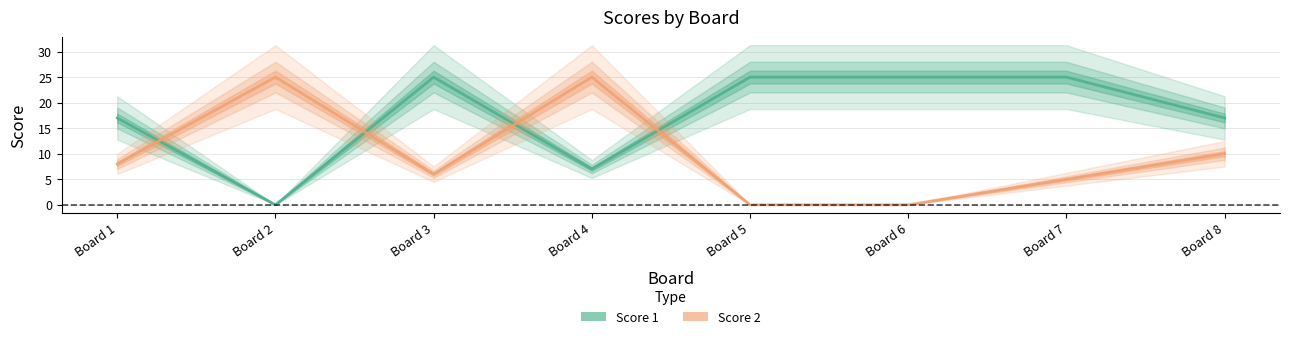

Rank the categories by Score 1 value from lowest to highest.

Board 2, Board 4, Board 1, Board 8, Board 3, Board 5, Board 6, Board 7